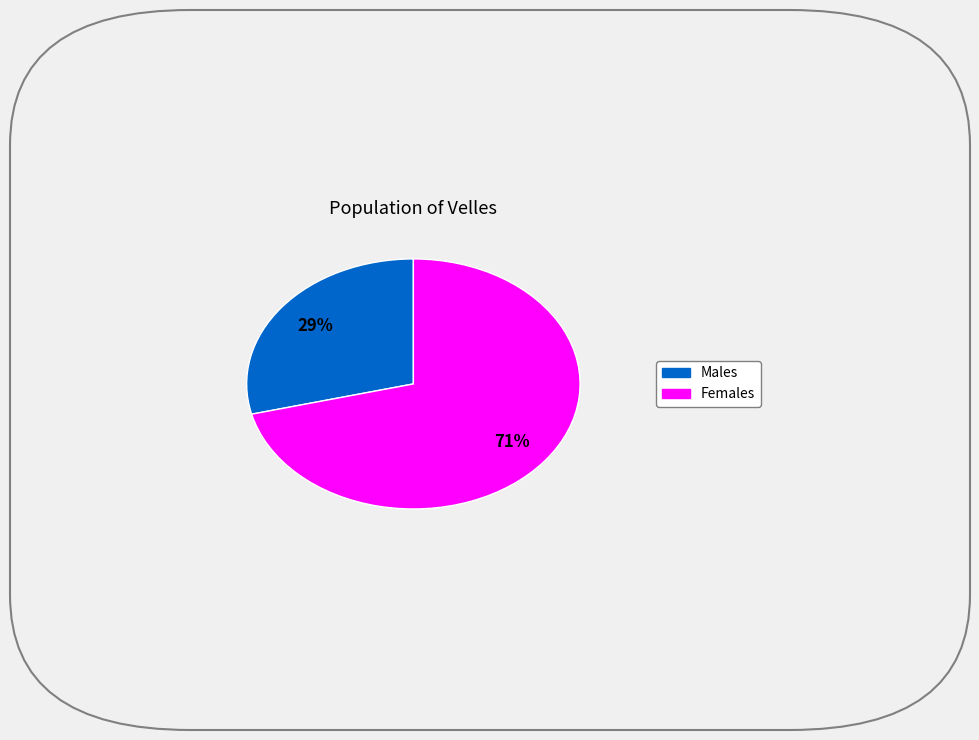

Is there any slice that represents more than half of the pie?

Yes